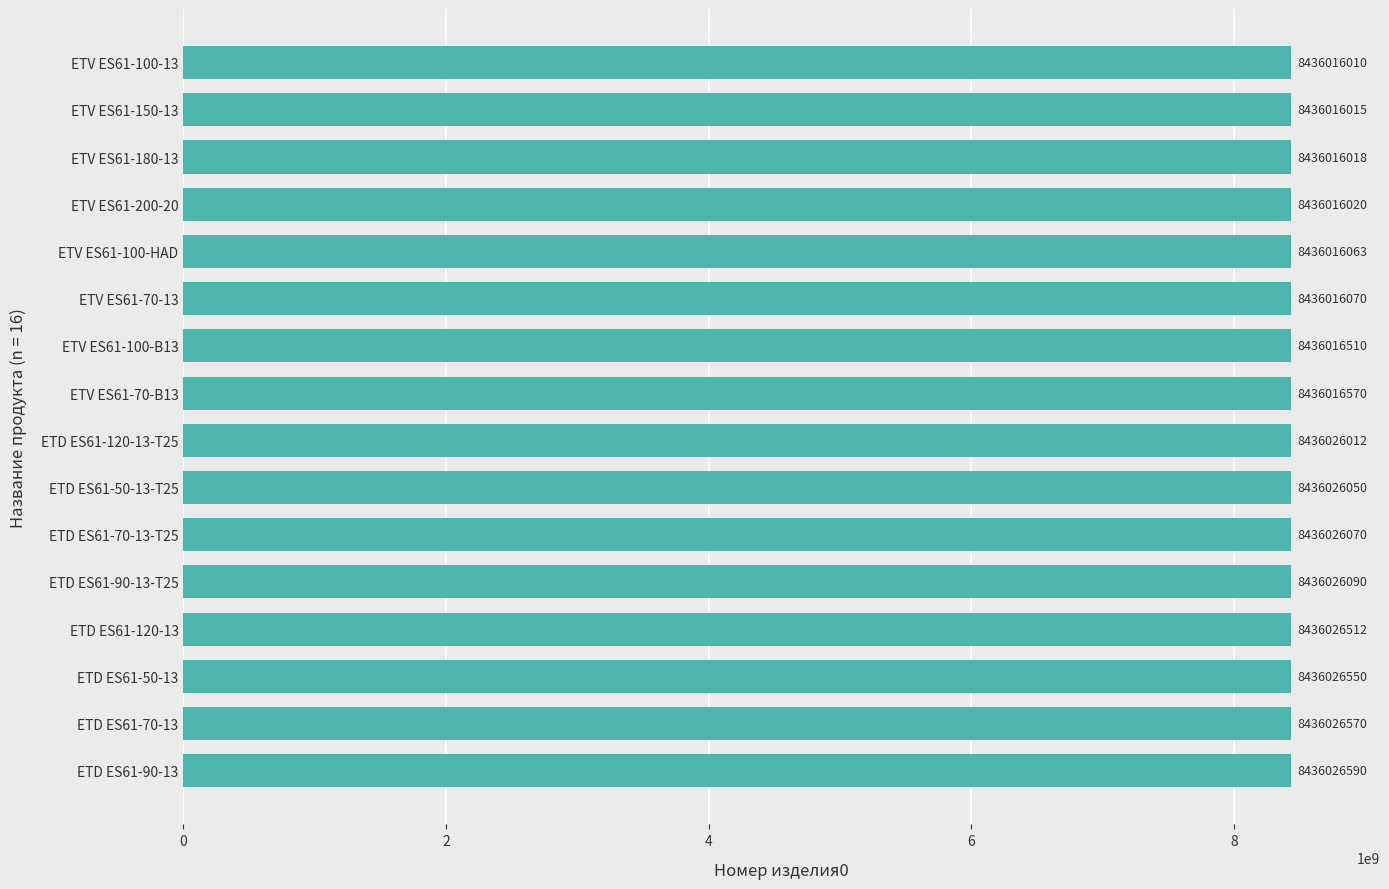

What is the minimum value shown in the chart?

8436016010